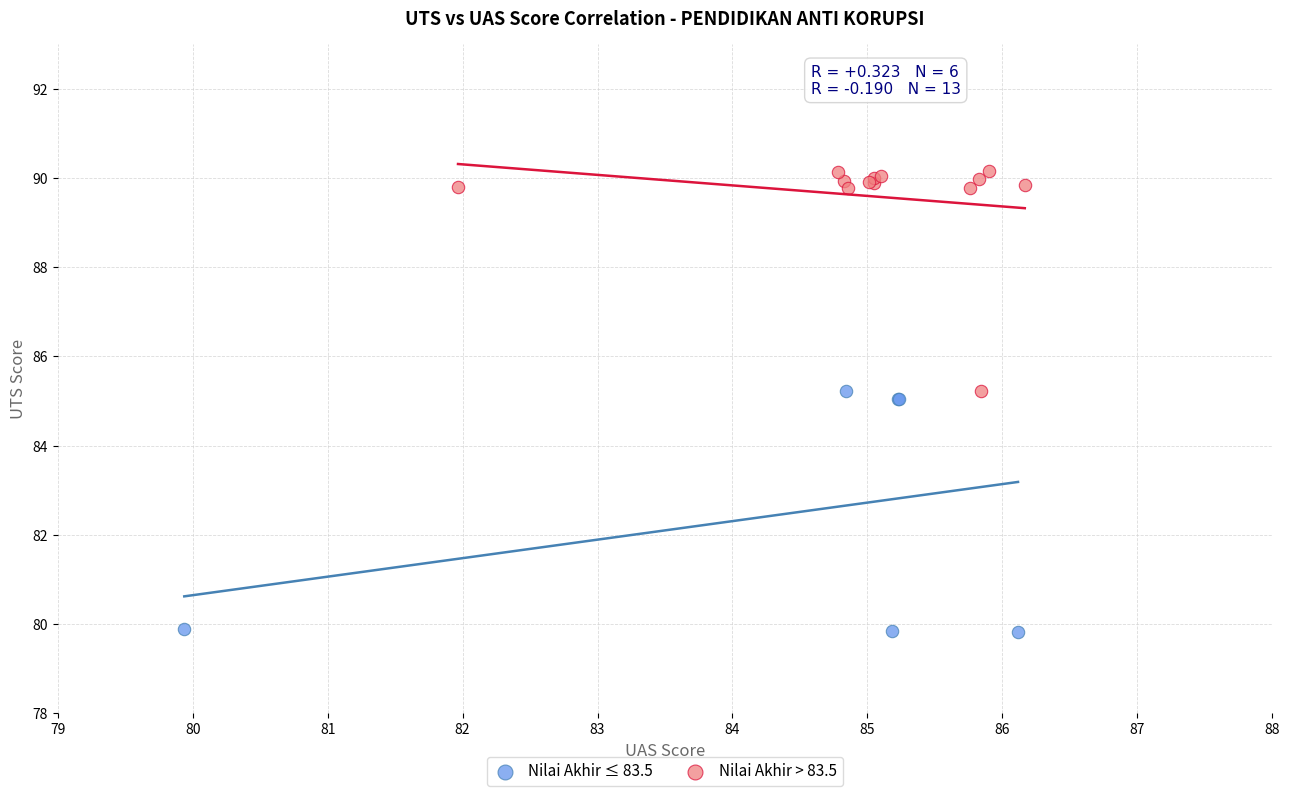

Which series reaches the maximum Y coordinate?

Nilai Akhir > 83.5